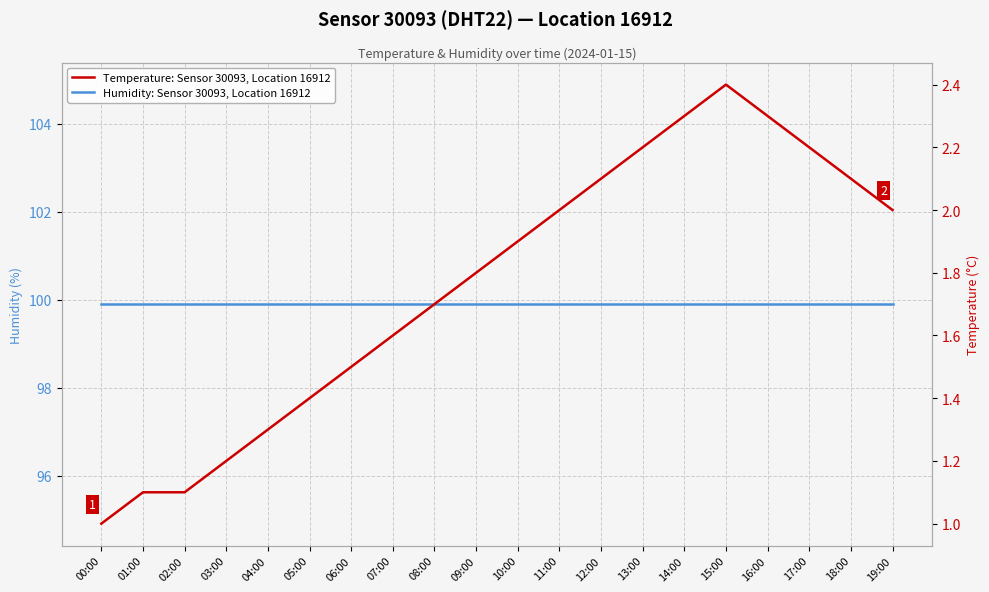

Is it true that Humidity: Sensor 30093, Location 16912 equals 99.9 at 10:00?

True